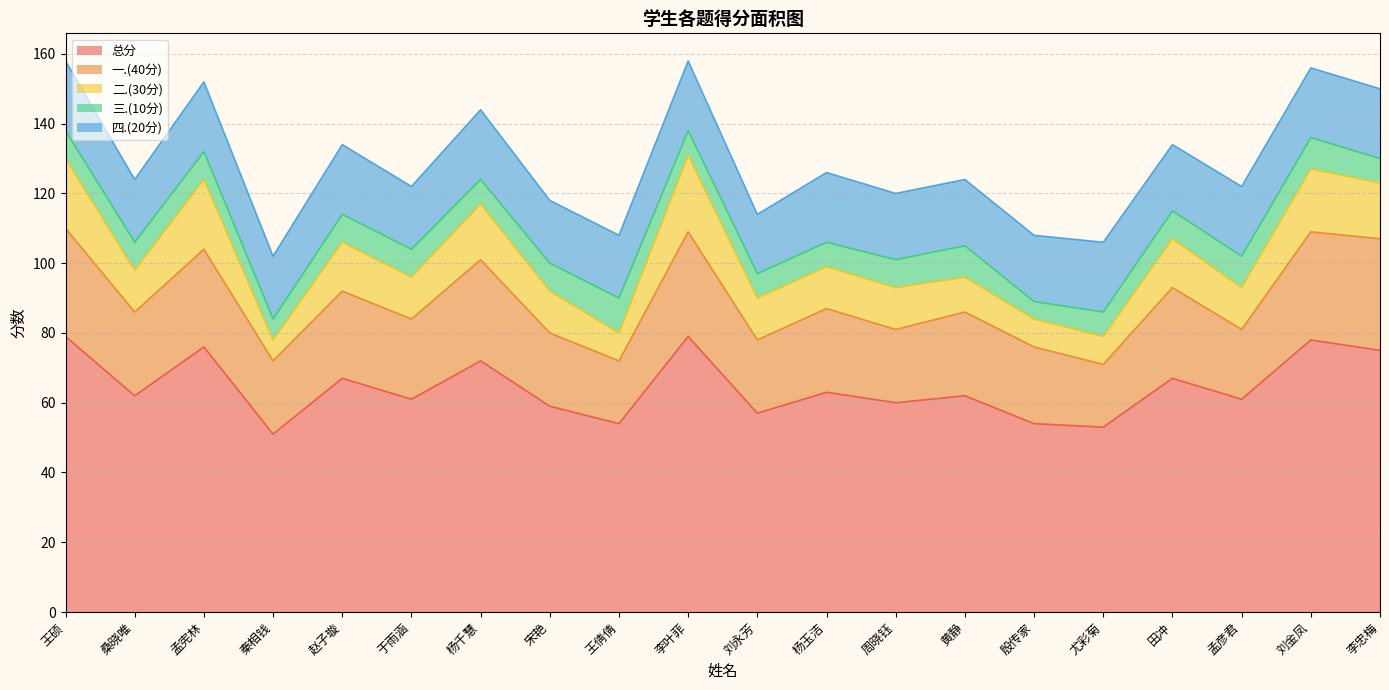

What is the difference between the highest and lowest values at 孟彦君?

52